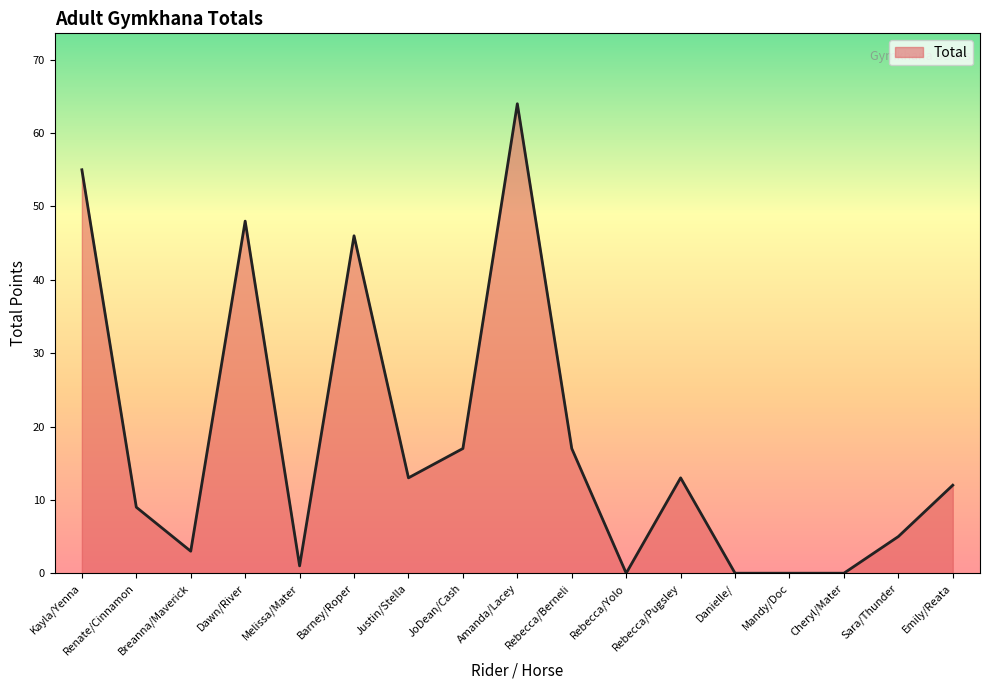

What position from the right is Cheryl/Mater?

3